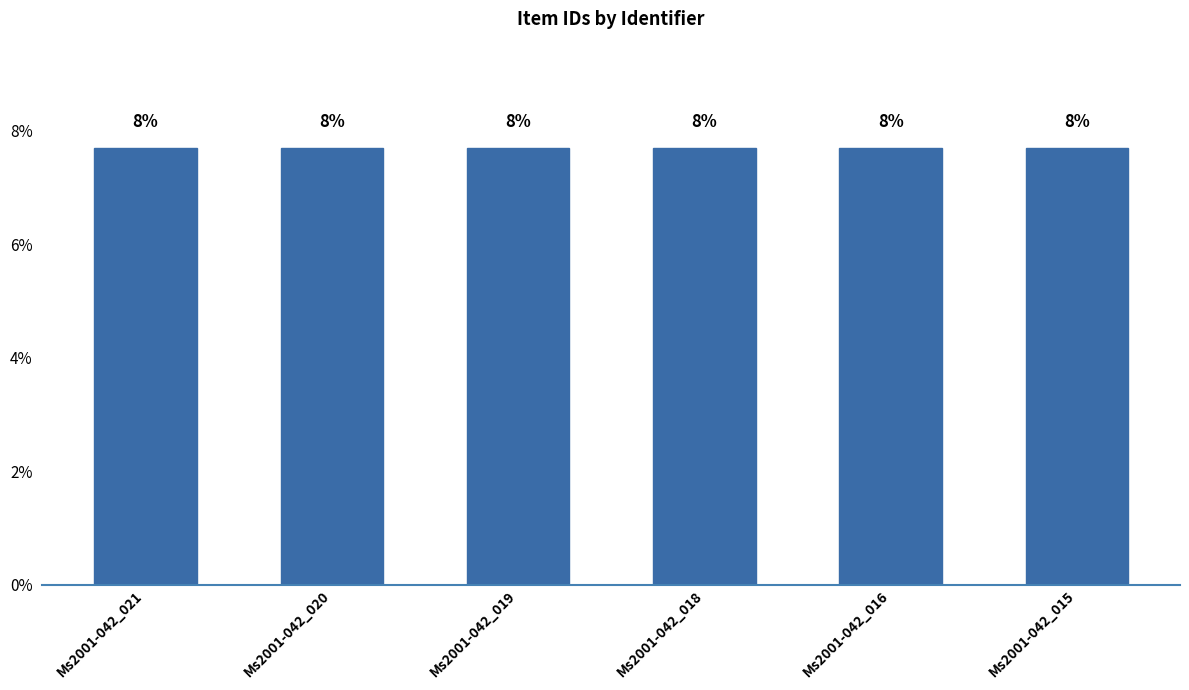

List the labels in order of value, largest first.

Ms2001-042_021, Ms2001-042_020, Ms2001-042_019, Ms2001-042_018, Ms2001-042_016, Ms2001-042_015